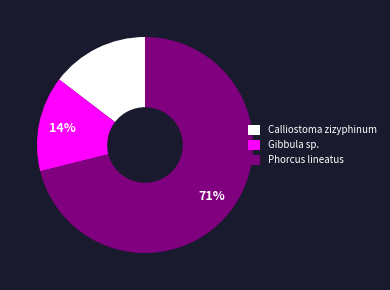

Is it true that Calliostoma zizyphinum is 28% of the pie?

False